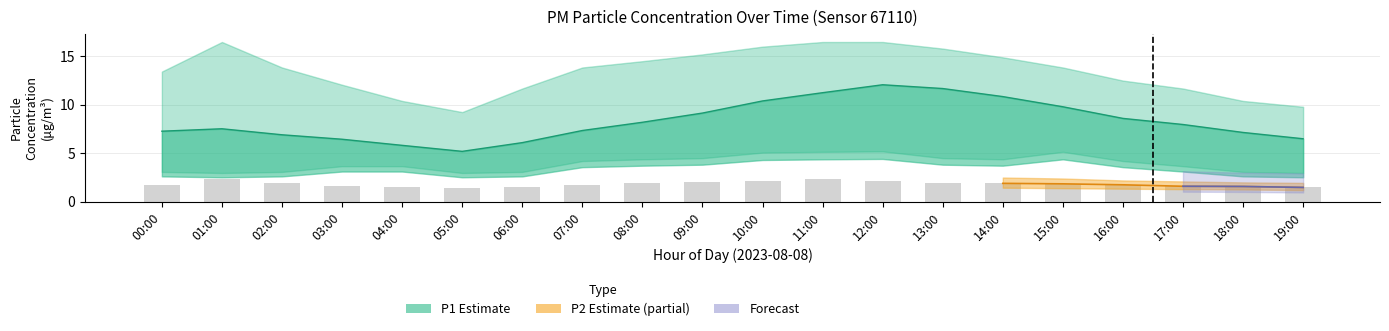

At which label does P2_upper reach its minimum?

19:00